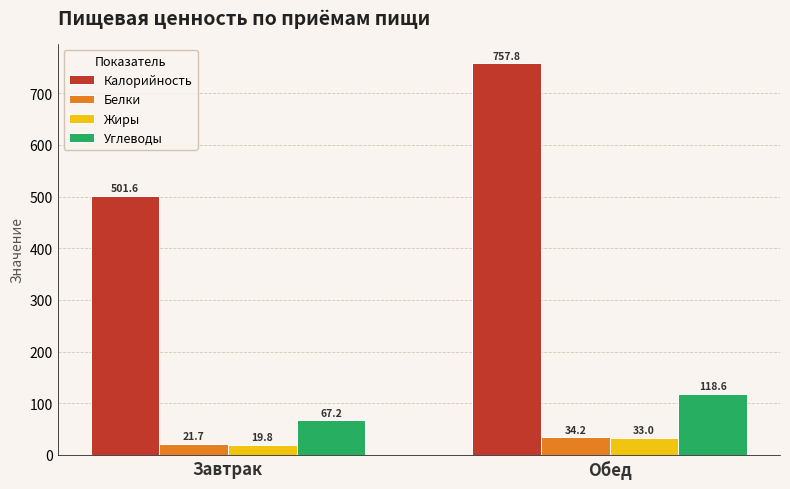

At which category is the sum across all series the highest?

Обед